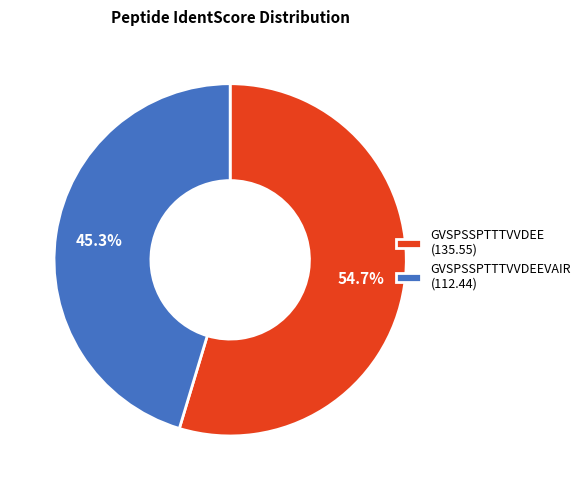

What is the ratio of the value at GVSPSSPTTTVVDEEVAIR (112.44) to the value at GVSPSSPTTTVVDEE (135.55)?

0.8